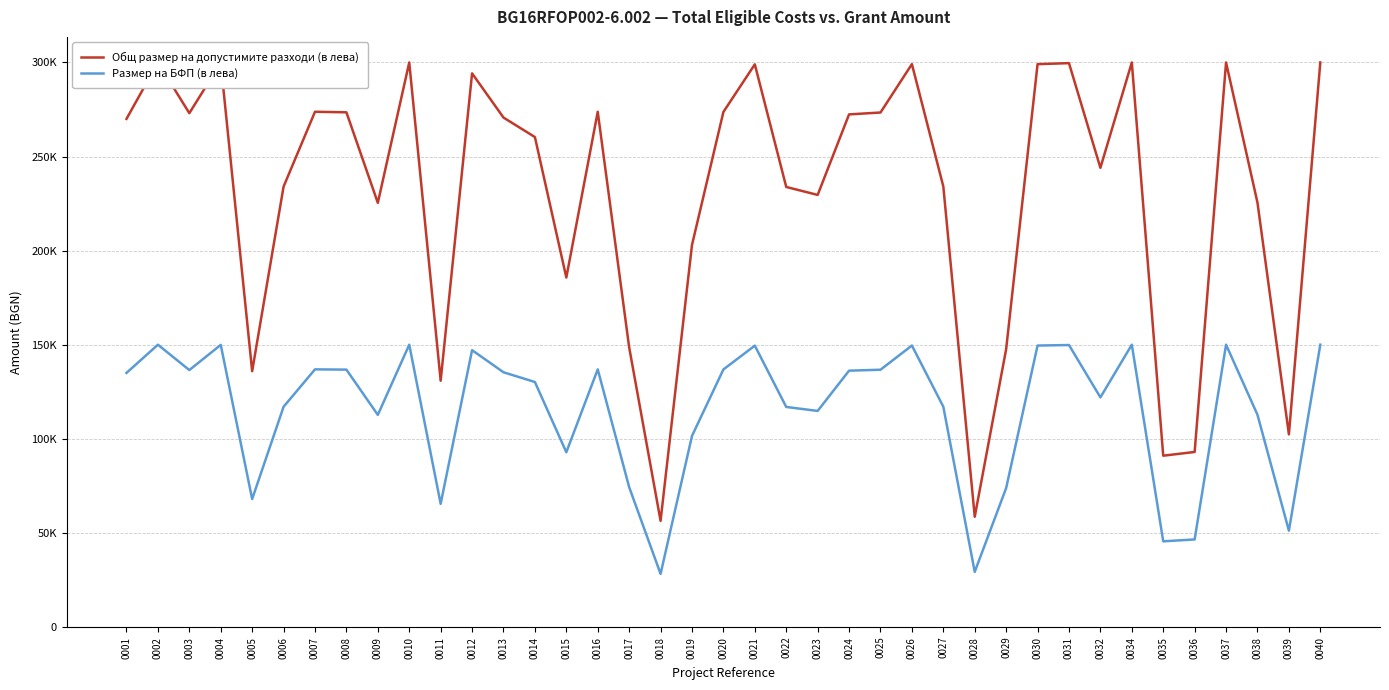

How many series are shown in this chart?

2